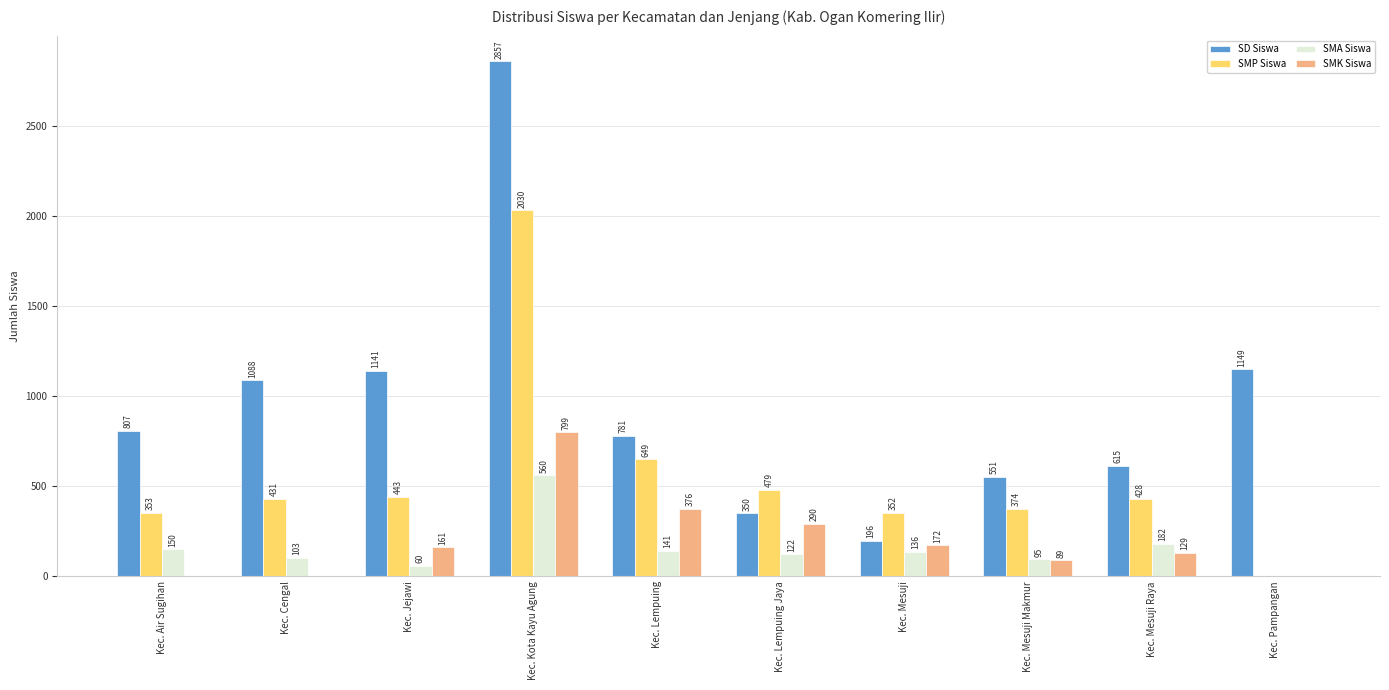

Where is SMP Siswa nearest to the value 1015?

Kec. Lempuing